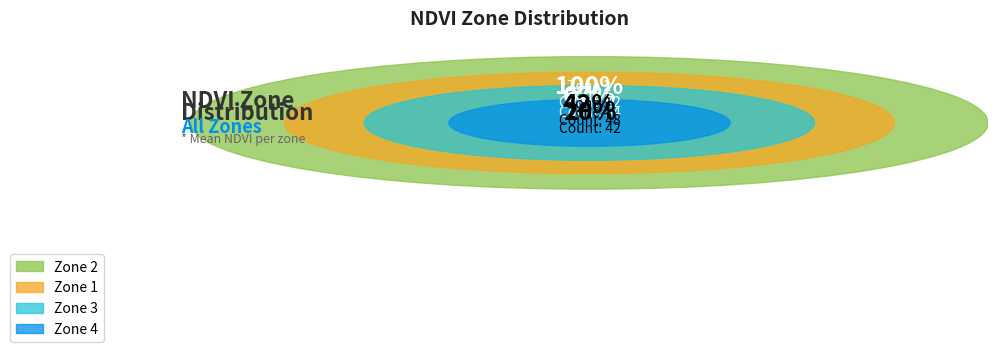

Does any single category account for the majority?

No